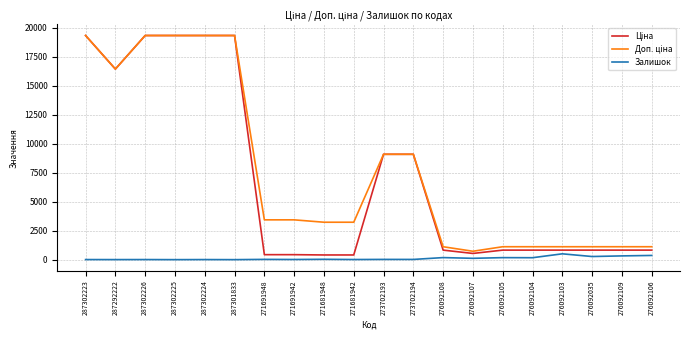

What is the total value across all series at 276092103?

2438.0